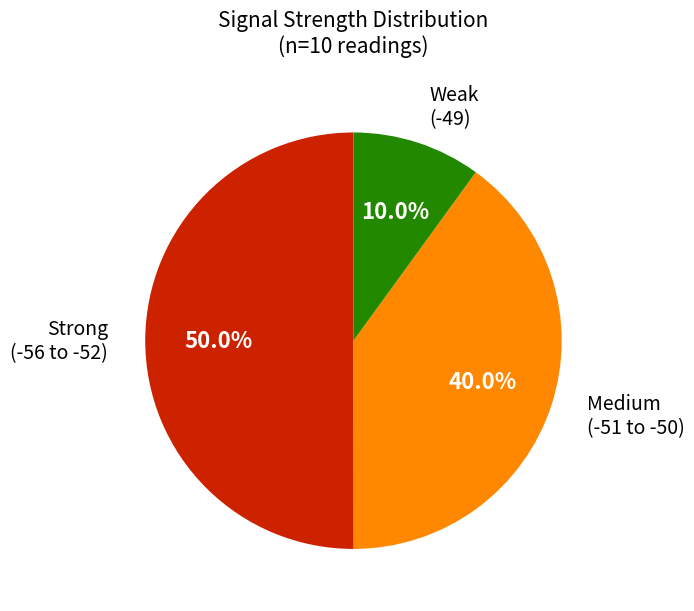

Count the number of slices in the pie.

3